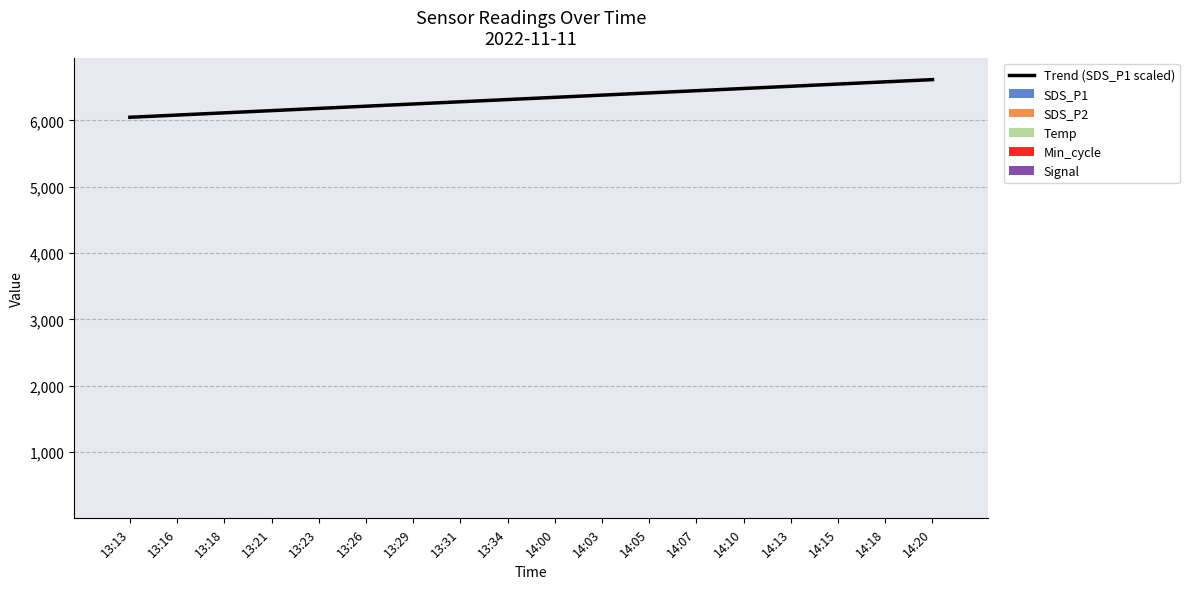

Which category has the highest value across all series?

14:20